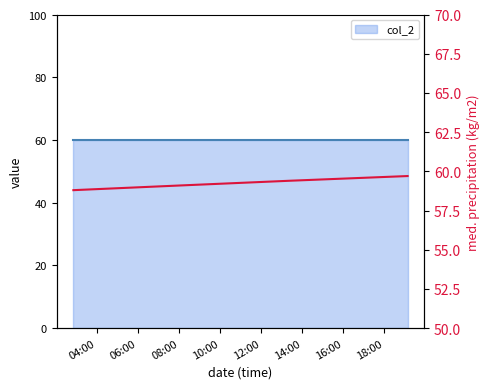

What is the smallest value displayed?

58.8